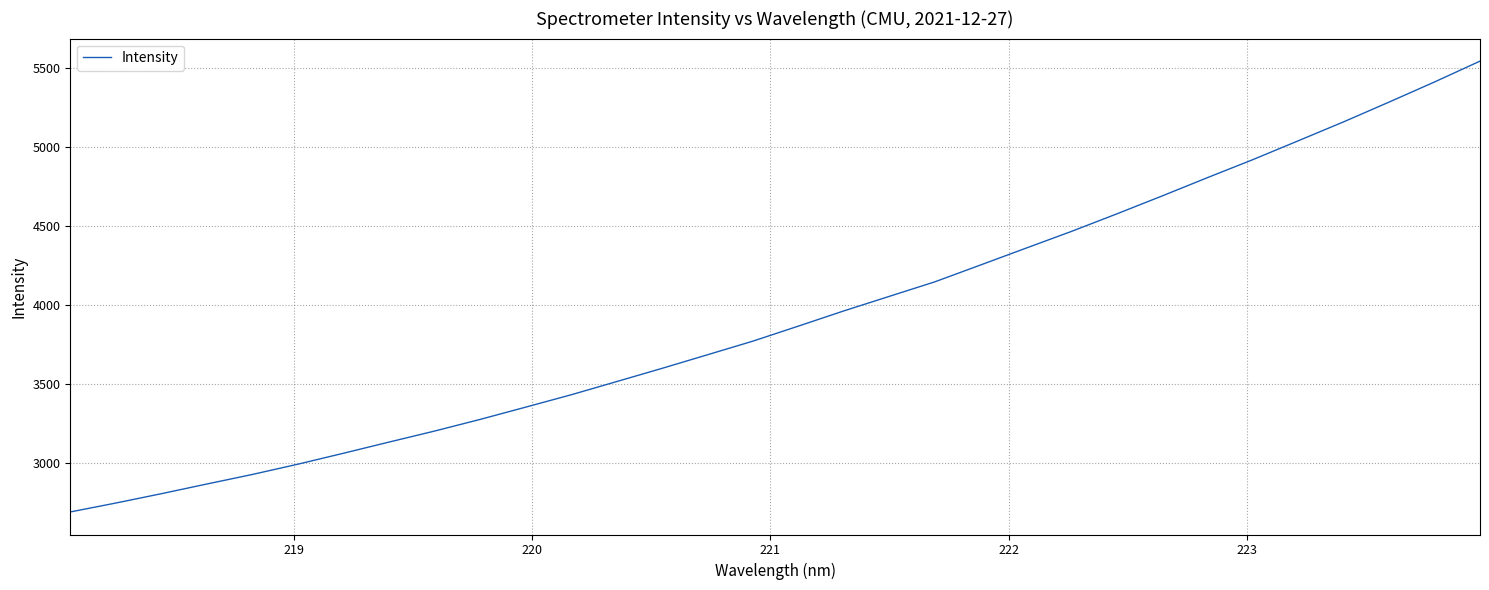

What is the maximum value shown in the chart?

5546.0